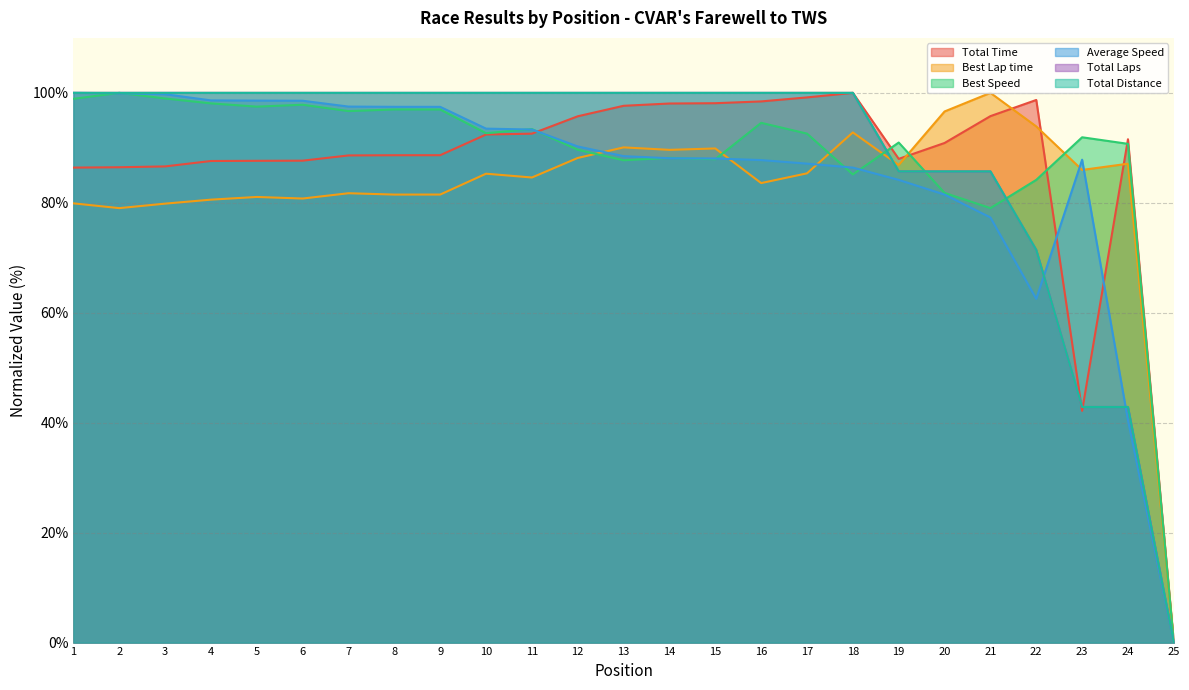

What are all the series names shown in the legend?

Total Time, Best Lap time, Best Speed, Average Speed, Total Laps, Total Distance